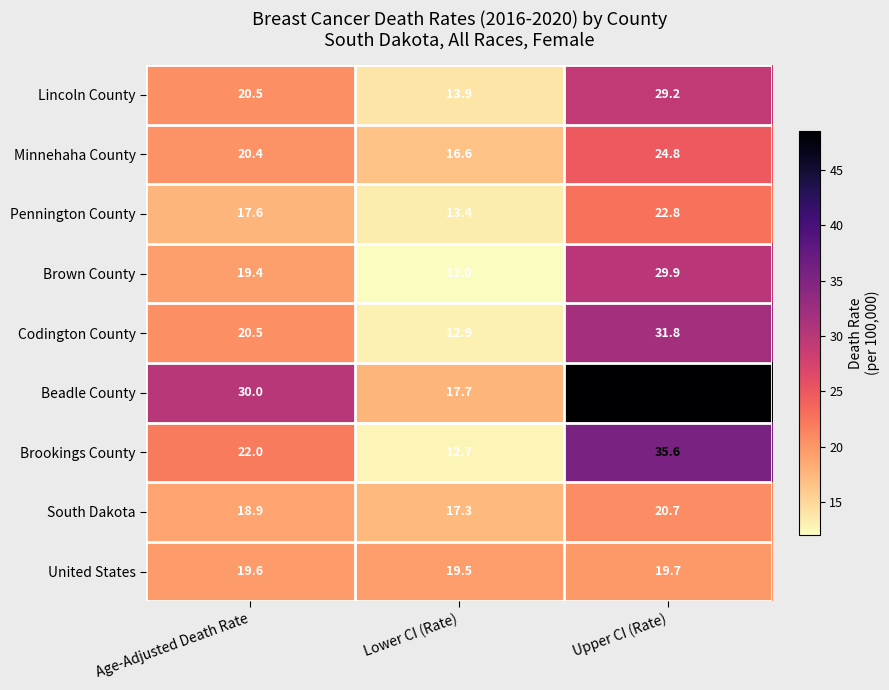

Where is Minnehaha County nearest to the value 20?

Age-Adjusted Death Rate